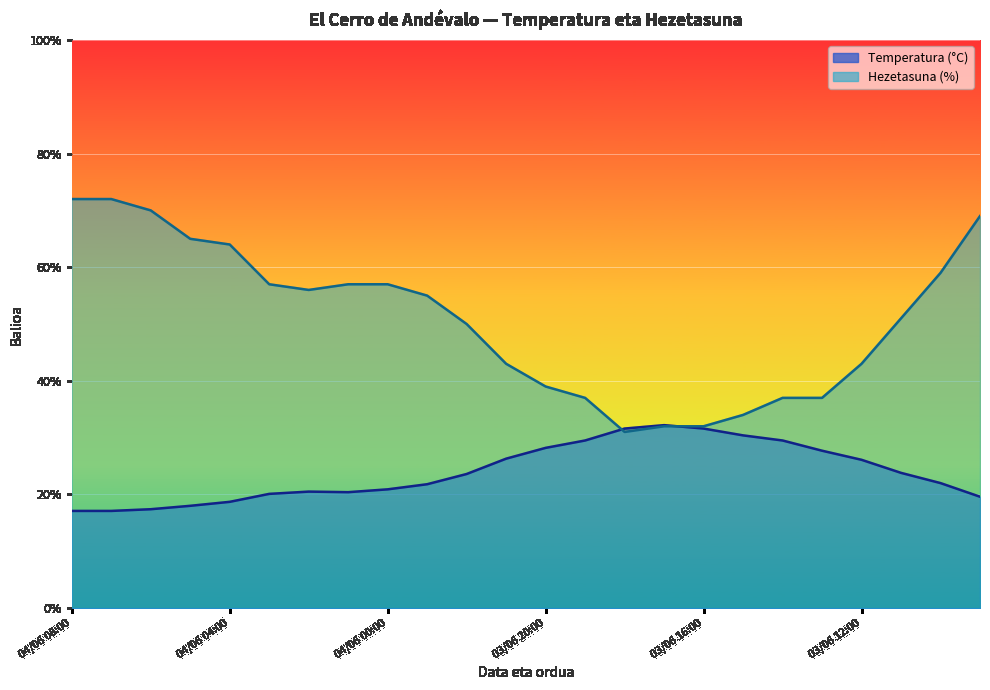

What is the sum of all Temperatura (°C) values?

574.1